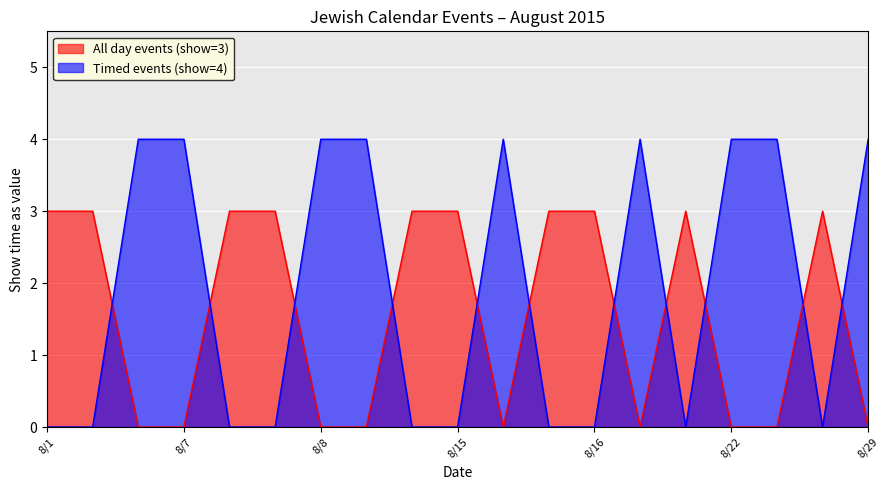

How many lines are shown in the chart?

2